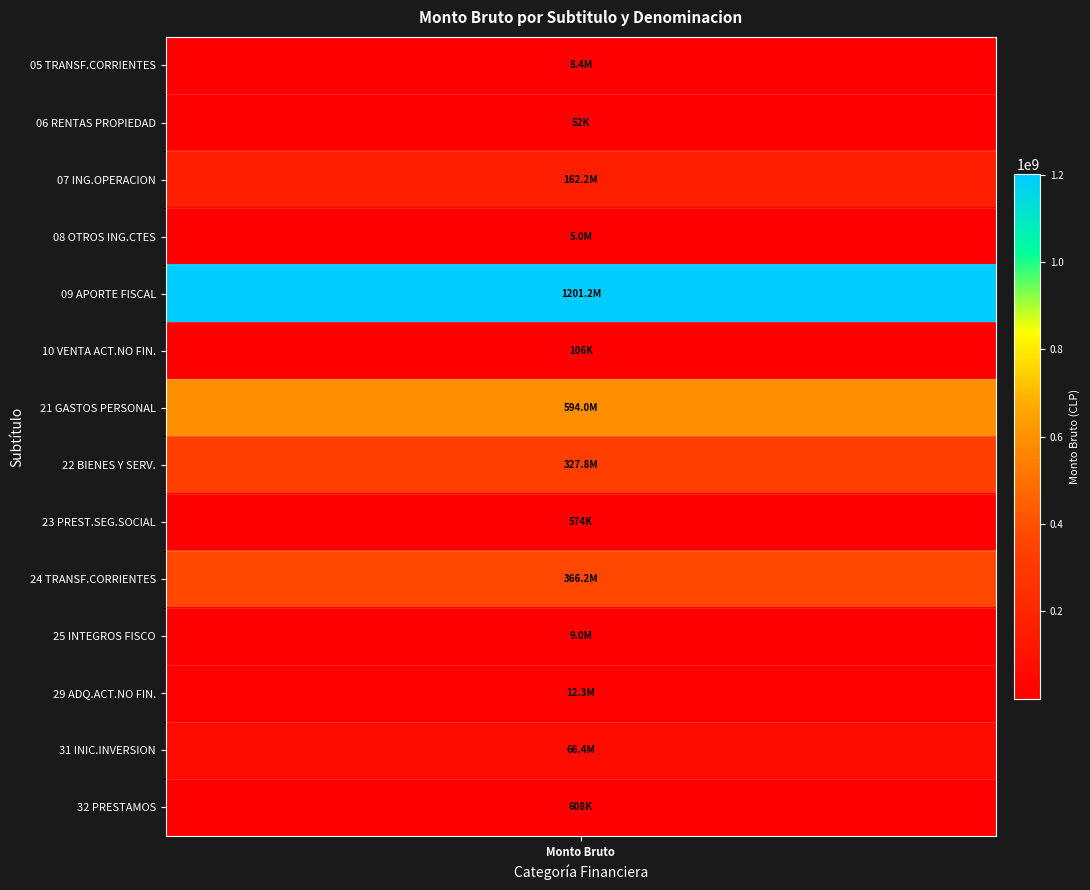

Is it true that the value at 9 is 366229258?

True